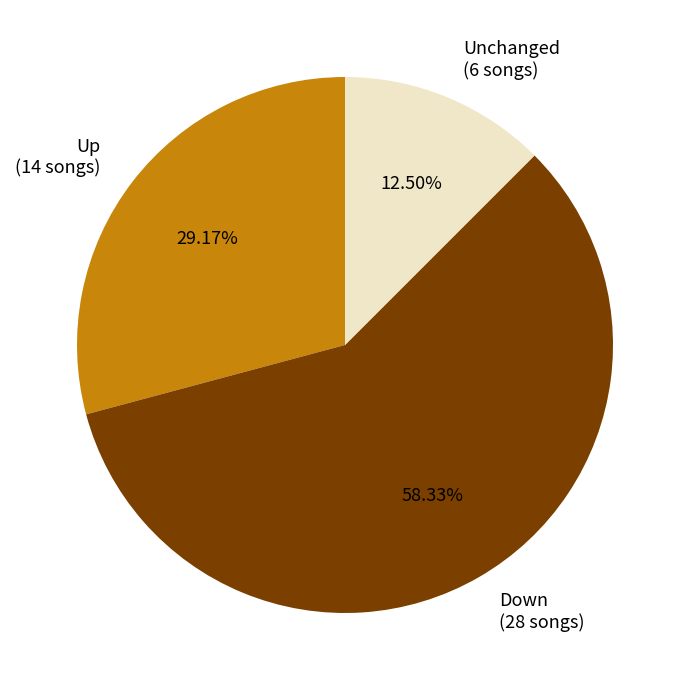

Rank the categories by value from highest to lowest.

Down (28 songs), Up (14 songs), Unchanged (6 songs)